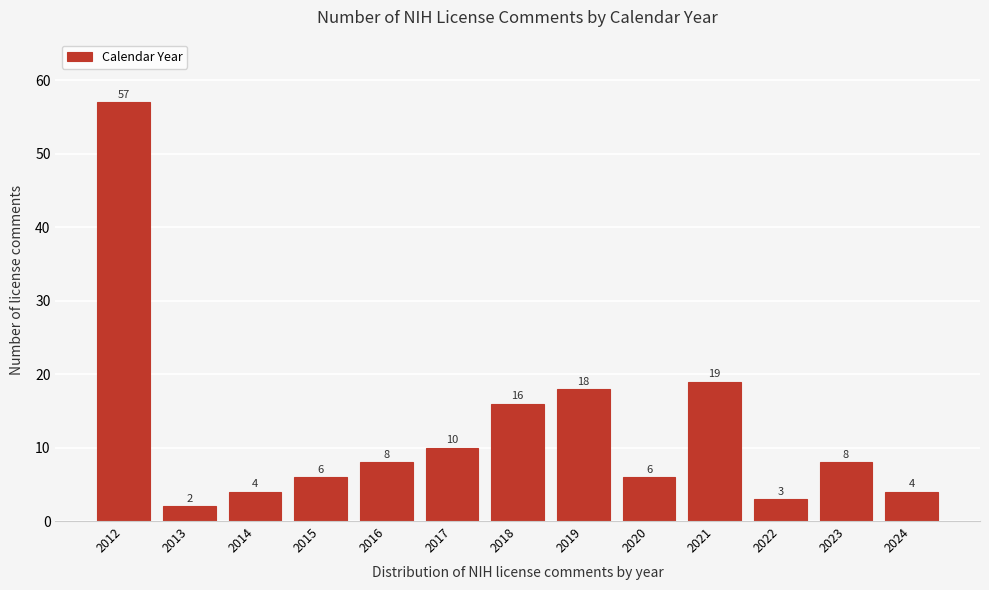

Reading right to left, transcribe all the data shown in this chart.

2024=4	2023=8	2022=3	2021=19	2020=6	2019=18	2018=16	2017=10	2016=8	2015=6	2014=4	2013=2	2012=57